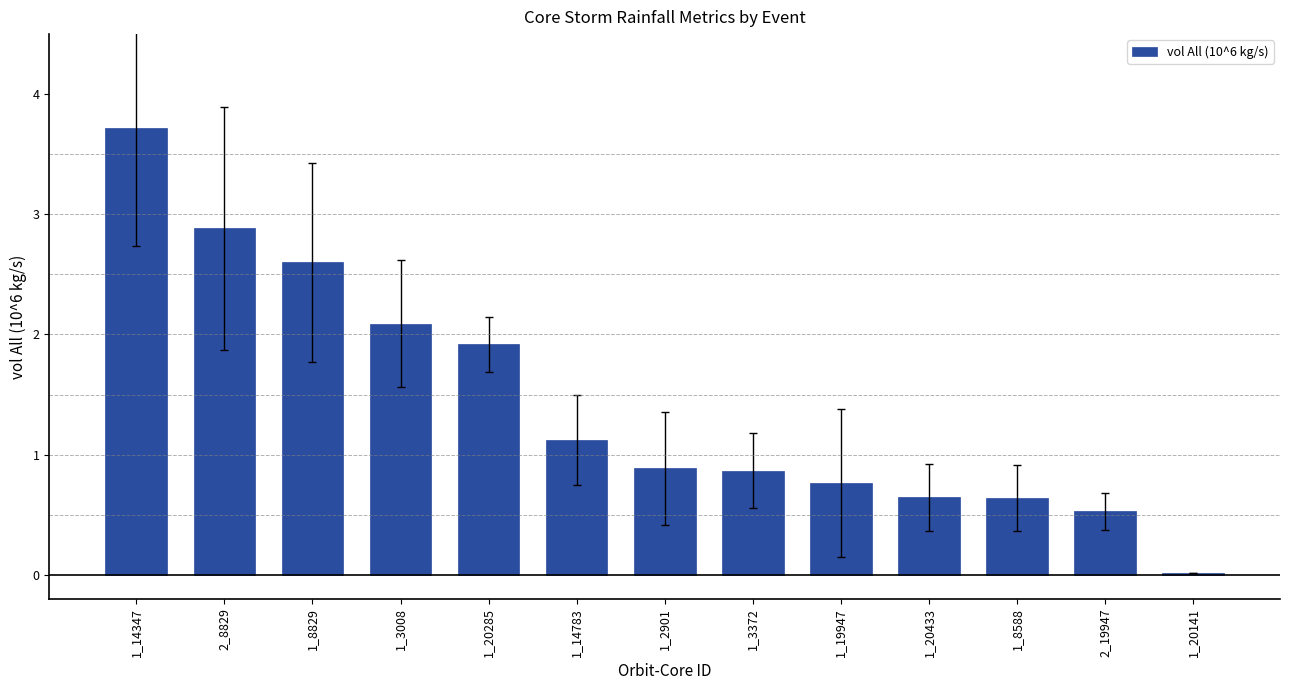

Which has a higher value, 1_14783 or 2_19947?

1_14783